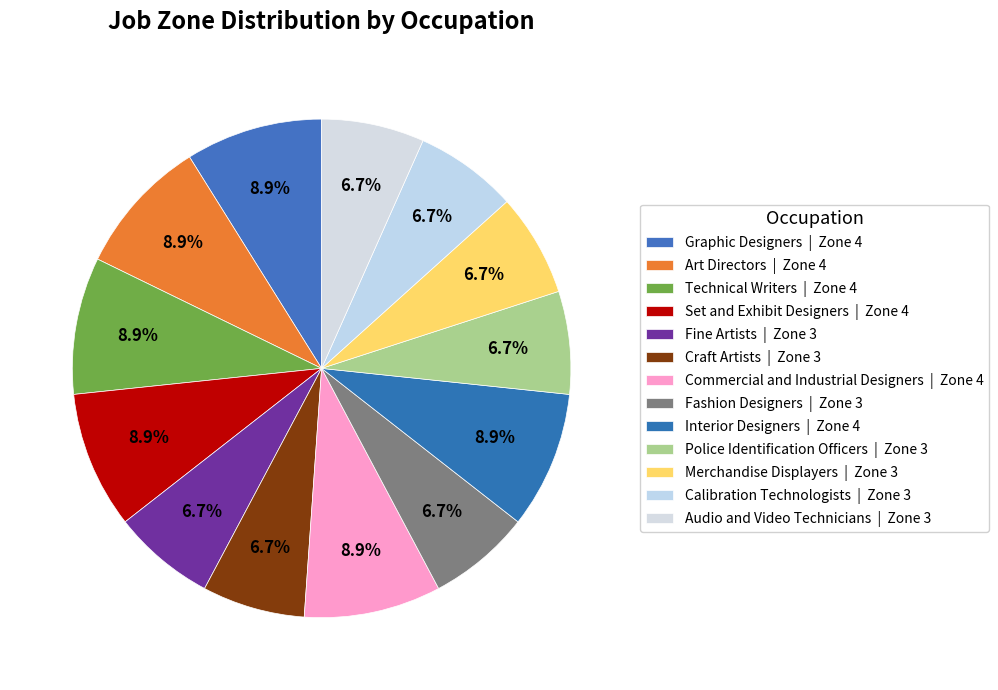

To the nearest percent, what percentage of the pie is Art Directors?

9%